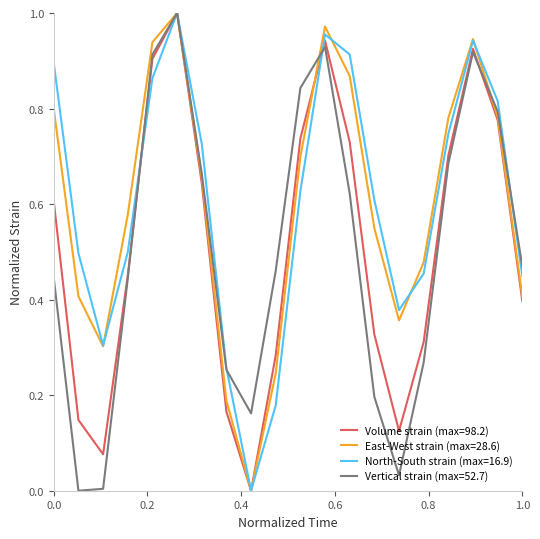

Reading right to left, transcribe all the data shown in this chart.

Volume strain: 0.4	0.8	0.9	0.7	0.3	0.1	0.3	0.7	0.9	0.7	0.3	0.0	0.2	0.6	1.0	0.9	0.5	0.1	0.1	0.6
East-West strain: 0.4	0.8	0.9	0.8	0.5	0.4	0.5	0.9	1.0	0.7	0.2	0.0	0.2	0.7	1.0	0.9	0.6	0.3	0.4	0.8
North-South strain: 0.4	0.8	0.9	0.7	0.5	0.4	0.6	0.9	1.0	0.6	0.2	0.0	0.3	0.7	1.0	0.9	0.5	0.3	0.5	0.9
Vertical strain: 0.5	0.8	0.9	0.7	0.3	0.0	0.2	0.6	0.9	0.8	0.5	0.2	0.3	0.7	1.0	0.9	0.4	0.0	0.0	0.4